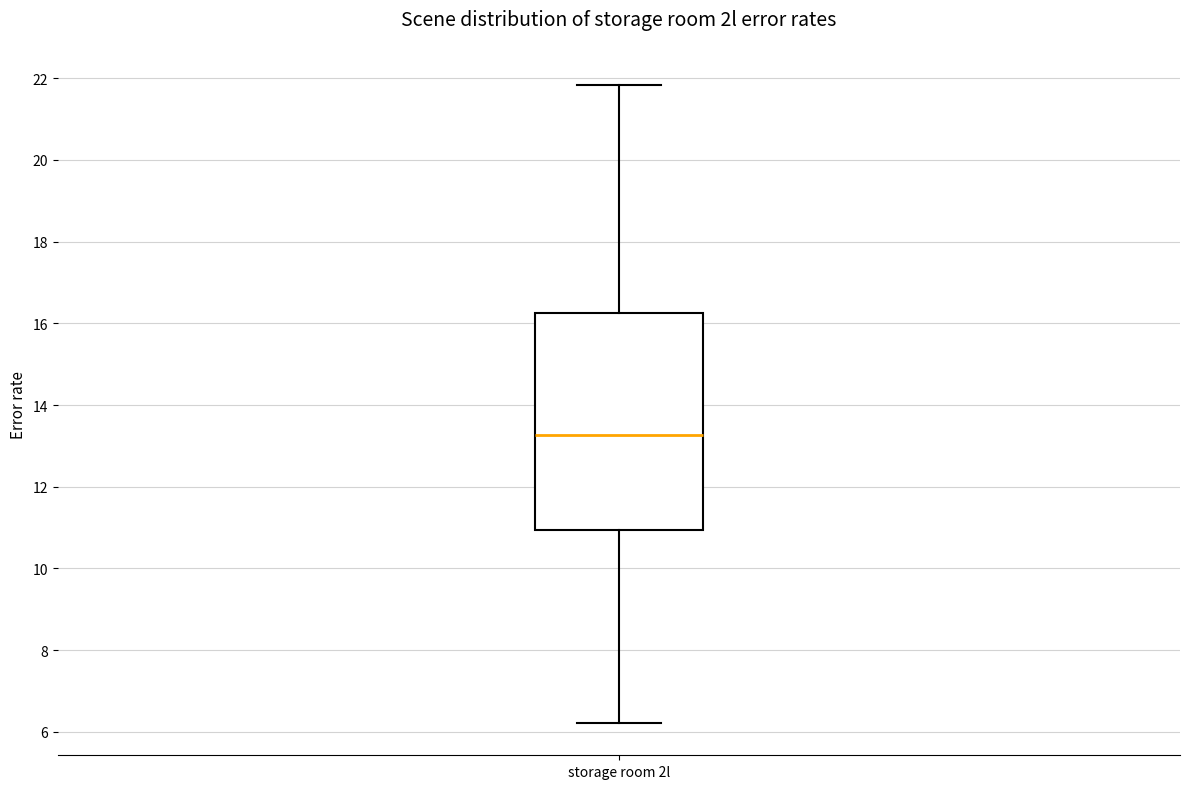

Read this box plot against the y-axis: the position of the median line, the range covered by the box, and the ends of both whiskers. The values are not printed on the chart, so give them approximately, as read against the axis.

median 13.2, box 11.0 to 16.2, whiskers 6.2 to 21.8